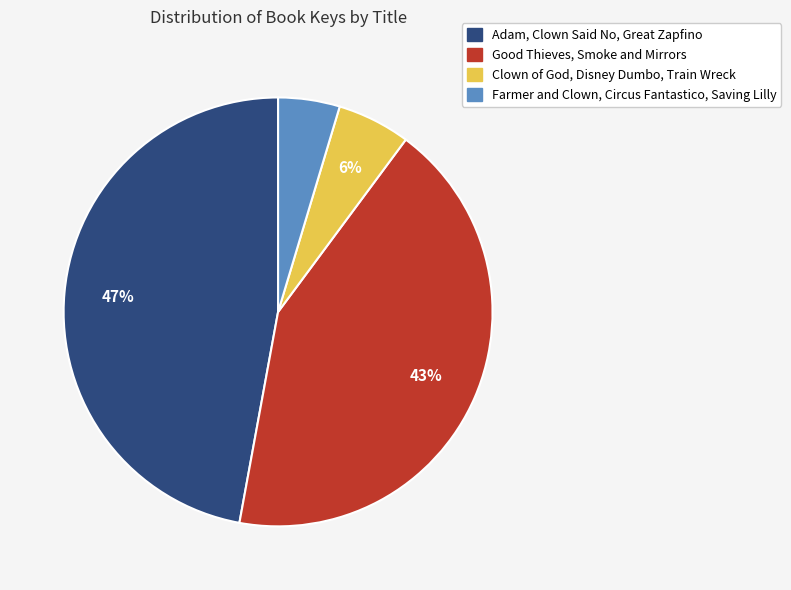

Is there a majority slice in this chart?

No